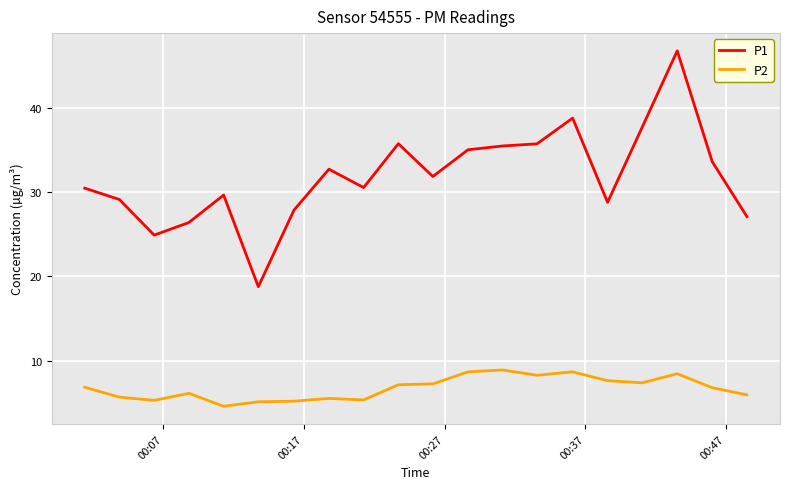

List the series in order of their peak value, lowest first.

P2, P1